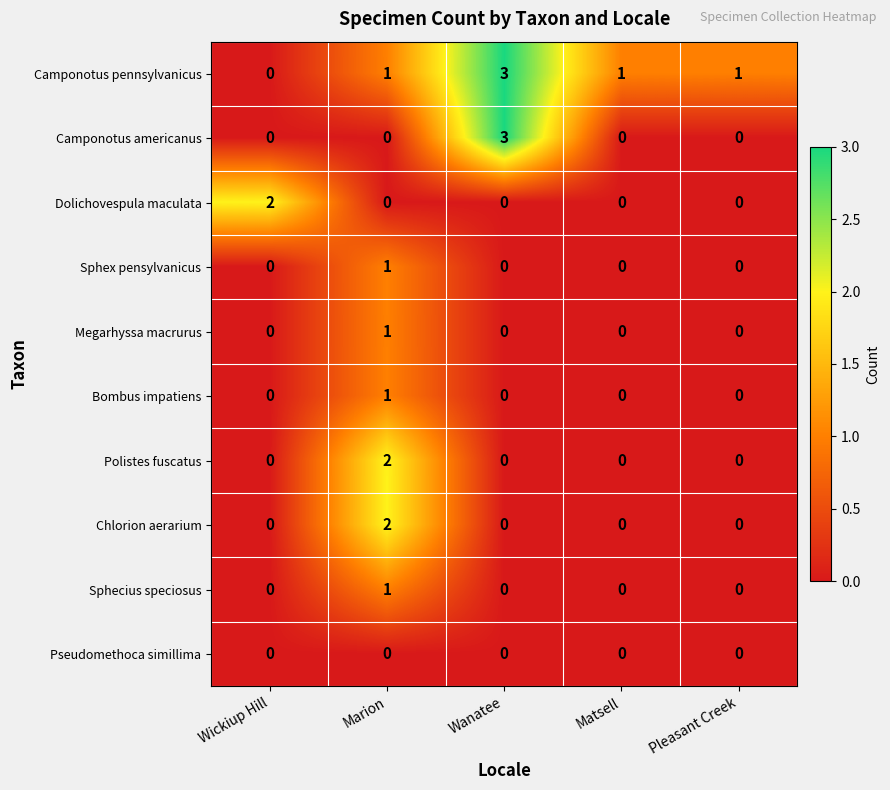

What is the difference between the maximum and minimum values in the Camponotus pennsylvanicus series?

3